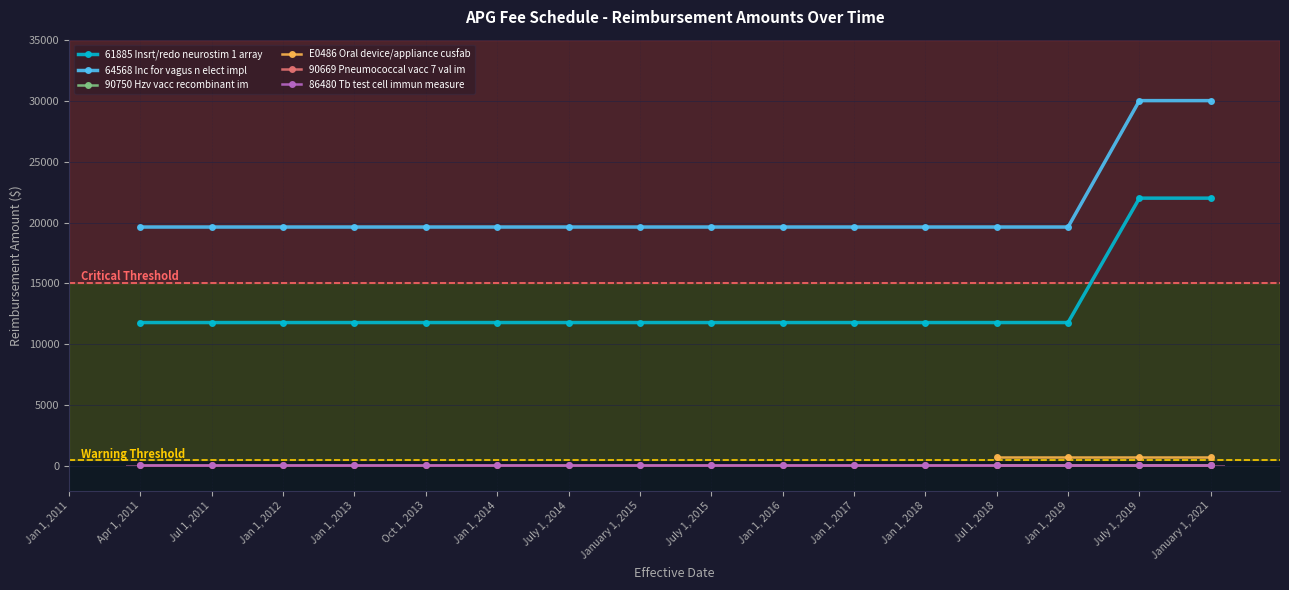

Between Jan 1, 2018 and July 1, 2019, which is larger?

July 1, 2019